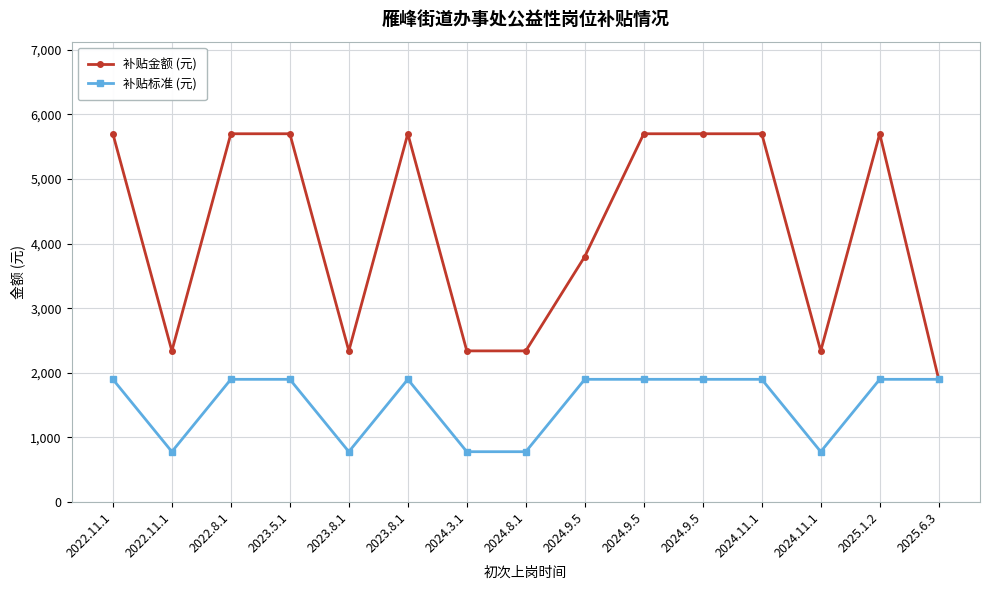

What are all the series names shown in the legend?

补贴金额 (元), 补贴标准 (元)